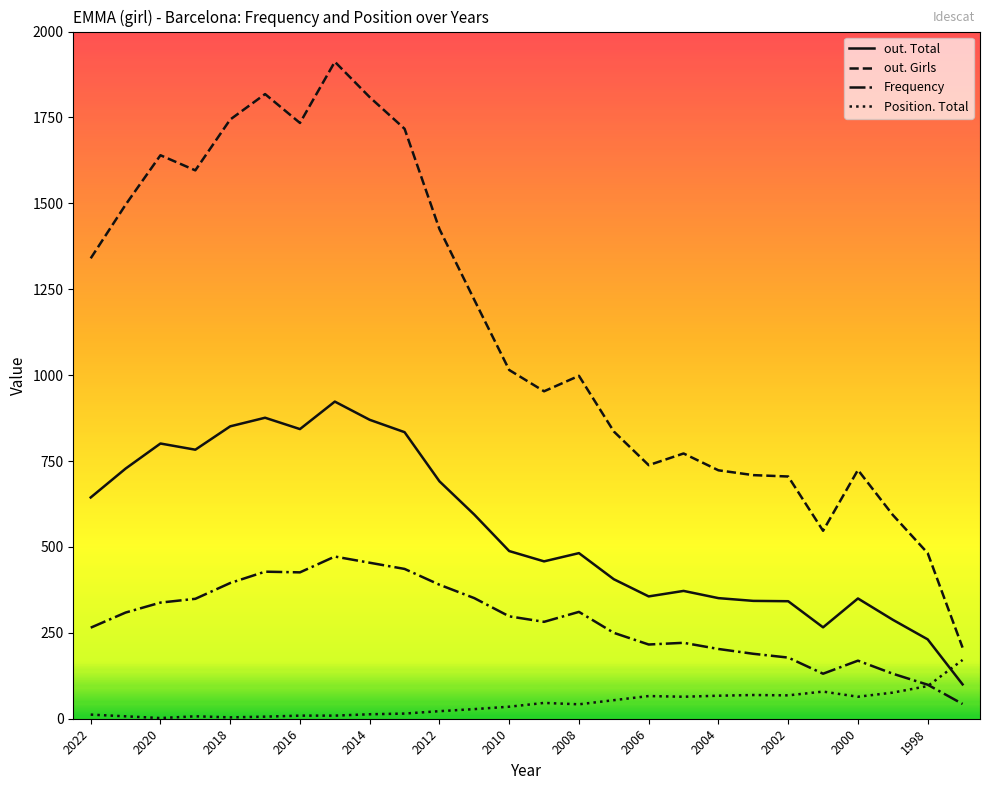

At how many categories does at least one series exceed 1779?

3